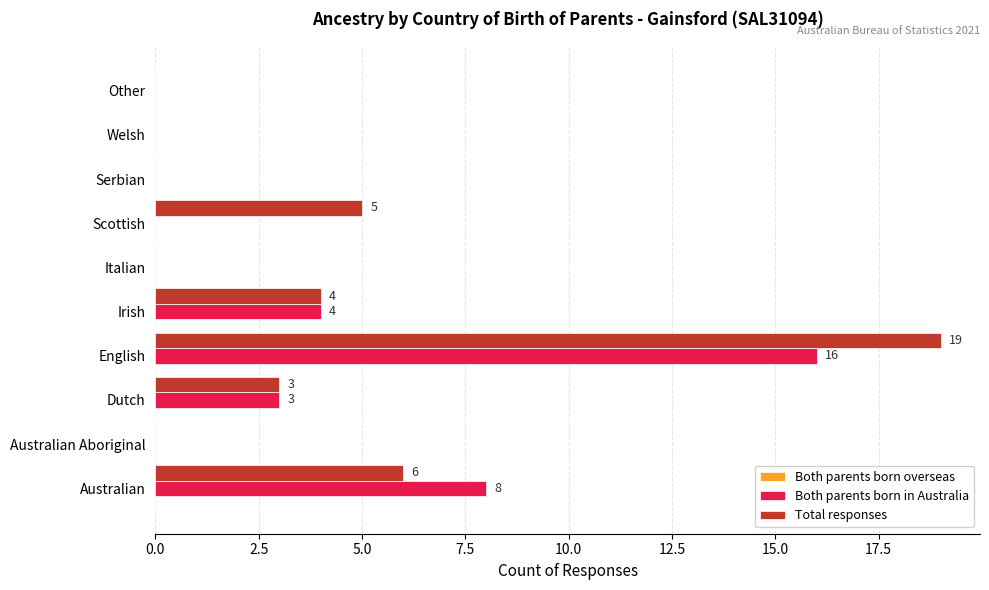

Which category has the highest value in the Both parents born in Australia series?

English